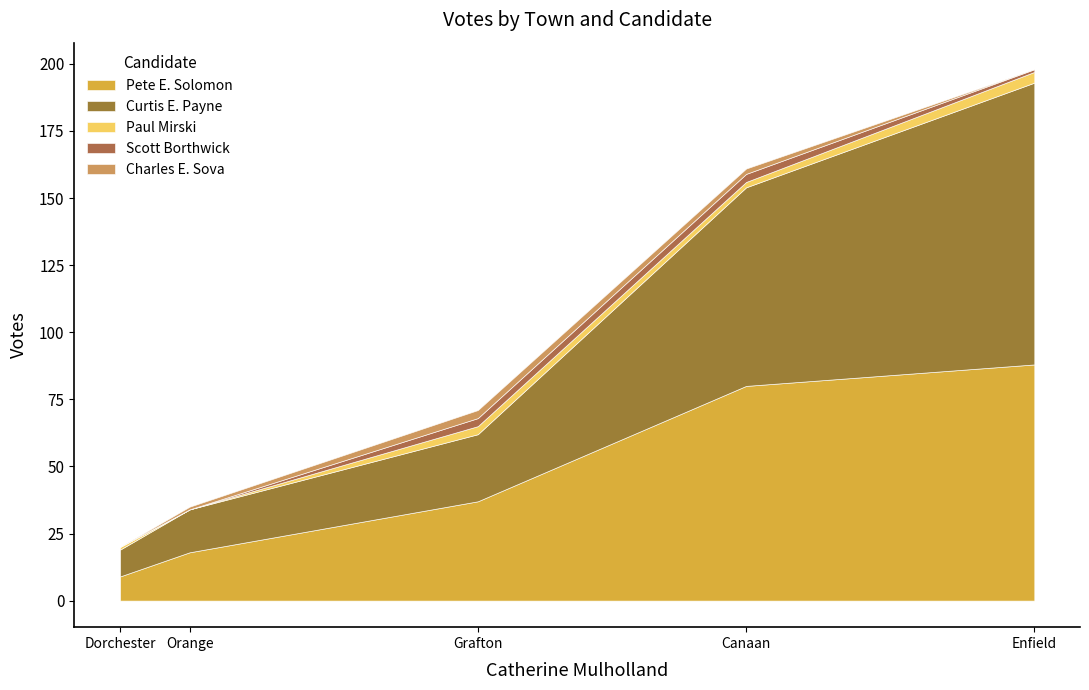

What is the sum of all Paul Mirski values?

10